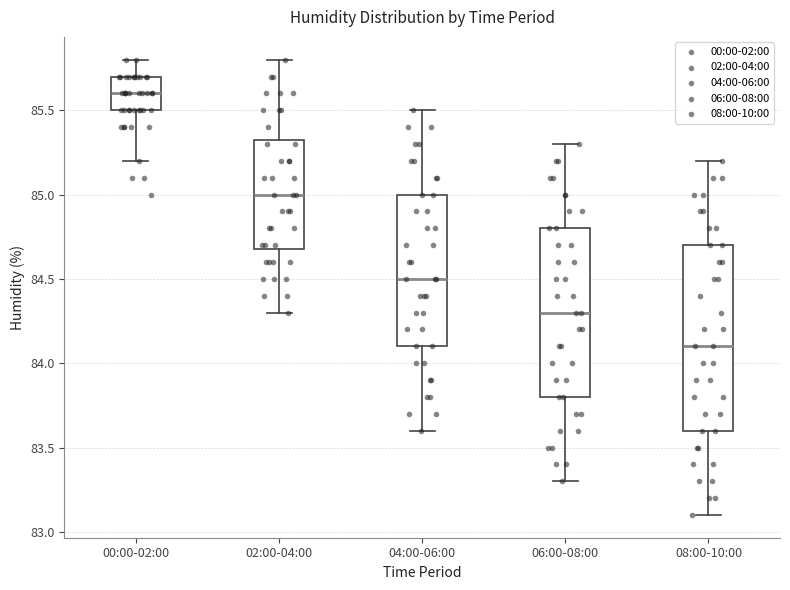

Where is the upper edge of the box for 02:00-04:00 on the y-axis? The values are not printed on the chart, so give them approximately, as read against the axis.

85.35